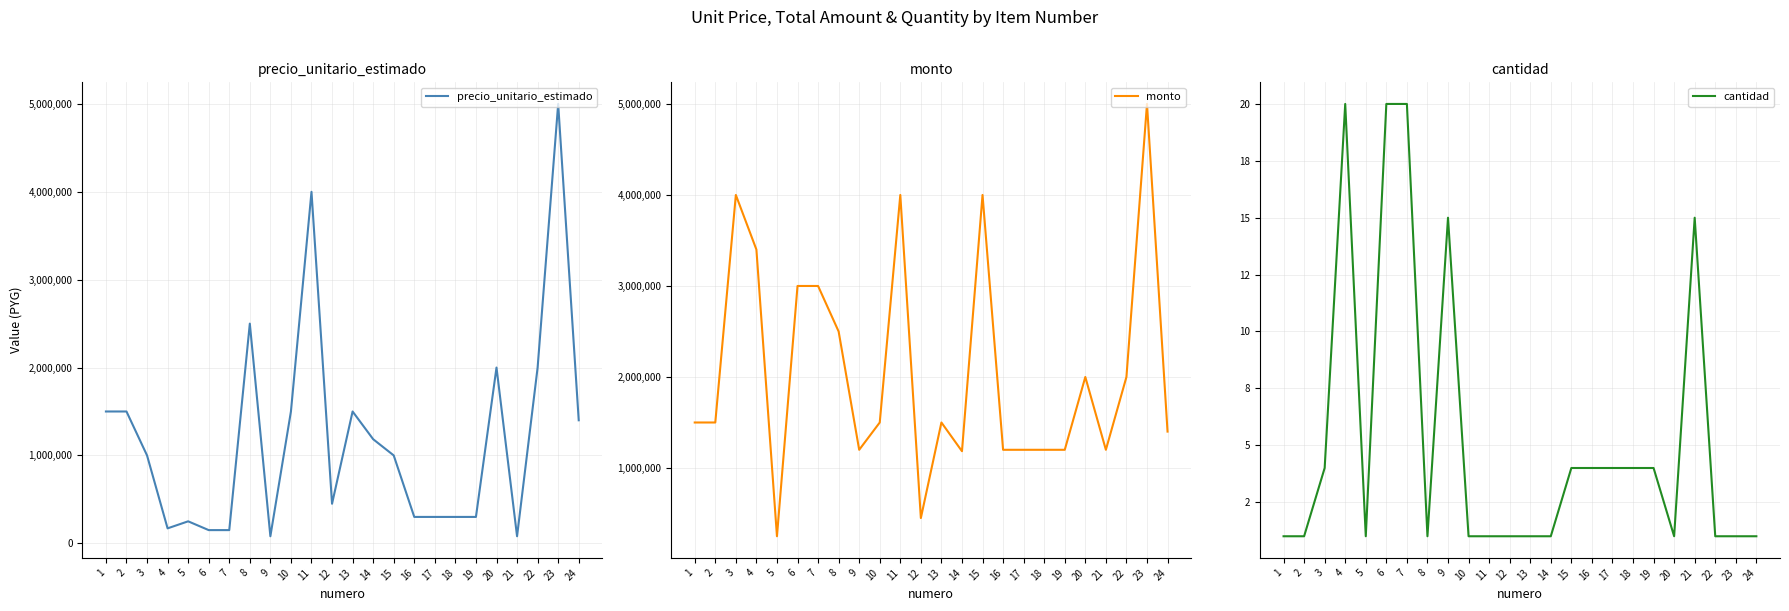

What is the value of the precio_unitario_estimado point at the 23rd from the left?

5000000